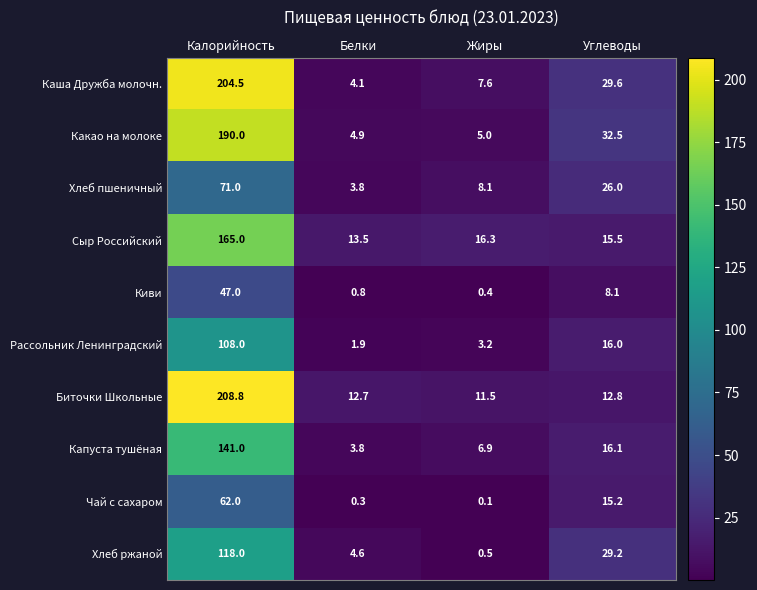

List the labels in order of Капуста тушёная value, smallest first.

Белки, Жиры, Углеводы, Калорийность